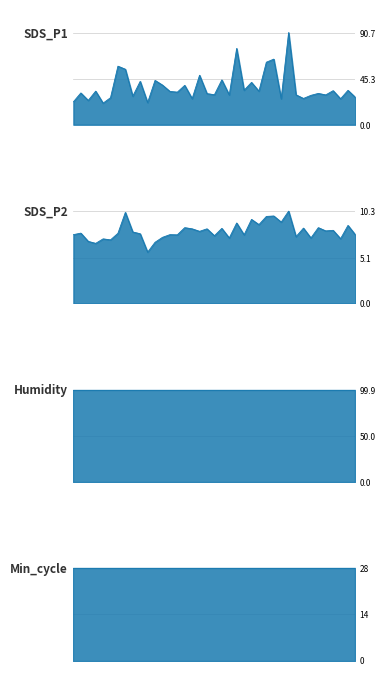

Count the number of categories in the chart.

39